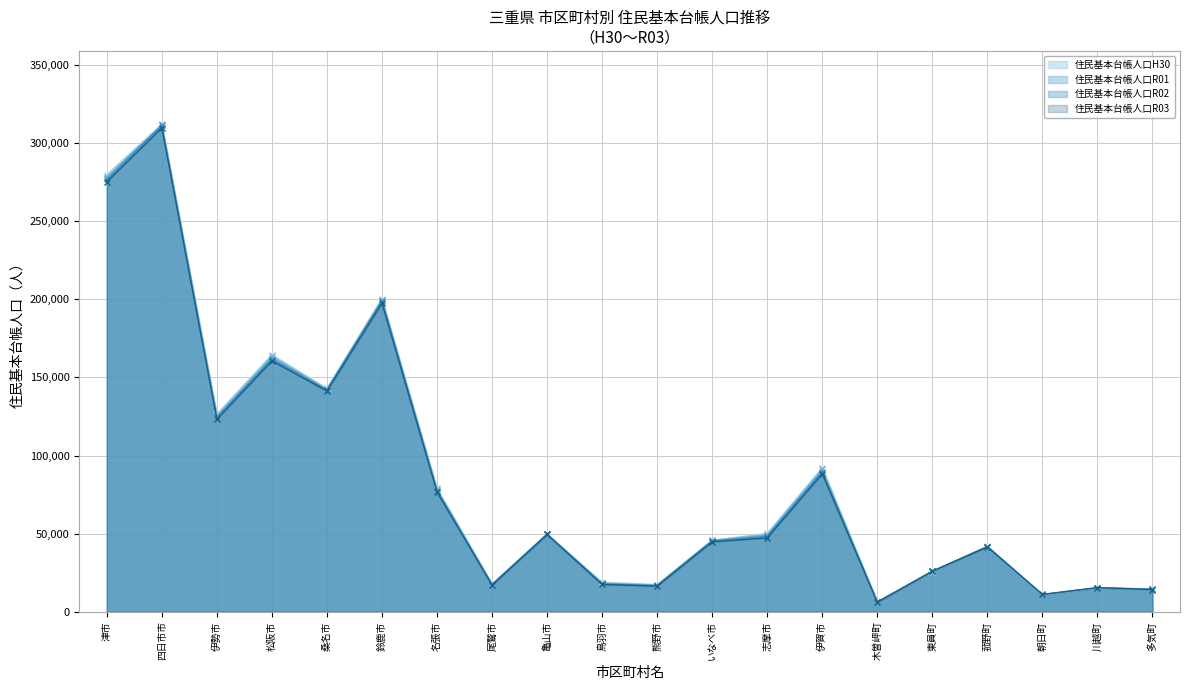

What is the total value across all series at 鈴鹿市?

796874